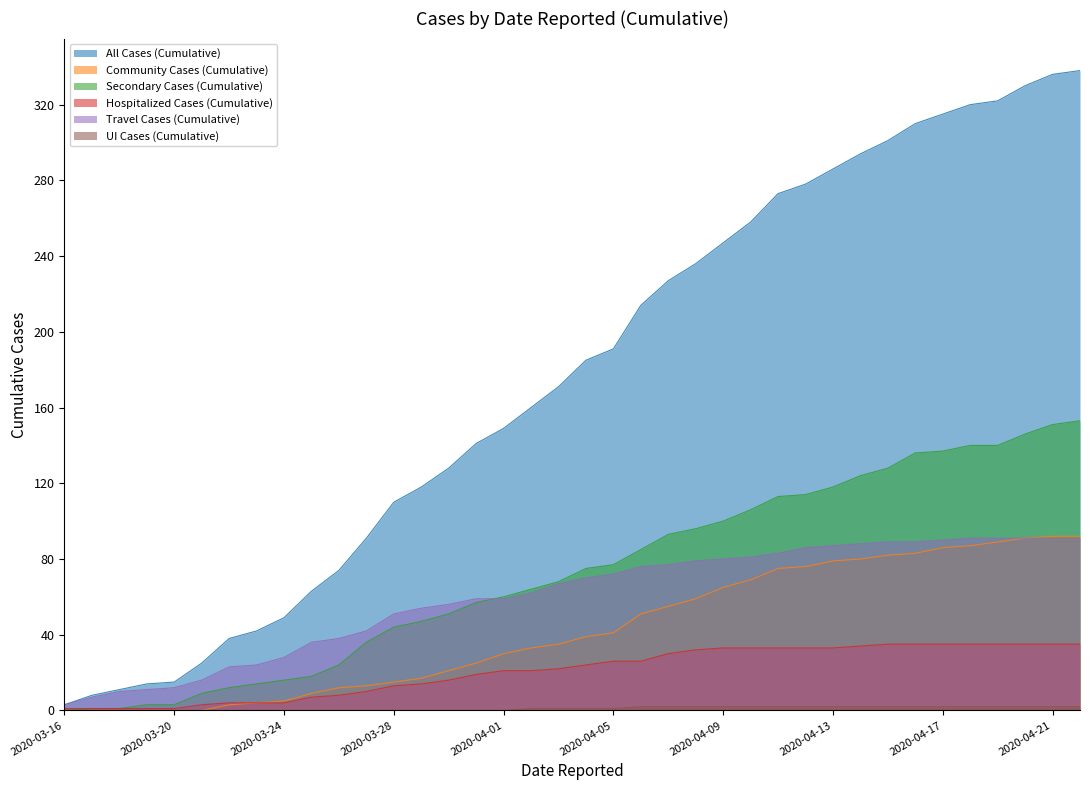

Reading left to right, list all the values displayed in this chart.

All Cases (Cumulative): 3	8	11	14	15	25	38	42	49	63	74	91	110	118	128	141	149	160	171	185	191	214	227	236	247	258	273	278	286	294	301	310	315	320	322	330	336	338
Community Cases (Cumulative): 0	0	0	0	0	0	3	4	5	9	12	13	15	17	21	25	30	33	35	39	41	51	55	59	65	69	75	76	79	80	82	83	86	87	89	91	92	92
Secondary Cases (Cumulative): 0	1	1	3	3	9	12	14	16	18	24	36	44	47	51	57	60	64	68	75	77	85	93	96	100	106	113	114	118	124	128	136	137	140	140	146	151	153
Hospitalized Cases (Cumulative): 1	1	1	1	1	3	4	4	4	7	8	10	13	14	16	19	21	21	22	24	26	26	30	32	33	33	33	33	33	34	35	35	35	35	35	35	35	35
Travel Cases (Cumulative): 3	7	10	11	12	16	23	24	28	36	38	42	51	54	56	59	59	62	67	70	72	76	77	79	80	81	83	86	87	88	89	89	90	91	91	91	91	91
UI Cases (Cumulative): 0	0	0	0	0	0	0	0	0	0	0	0	0	0	0	0	0	1	1	1	1	2	2	2	2	2	2	2	2	2	2	2	2	2	2	2	2	2